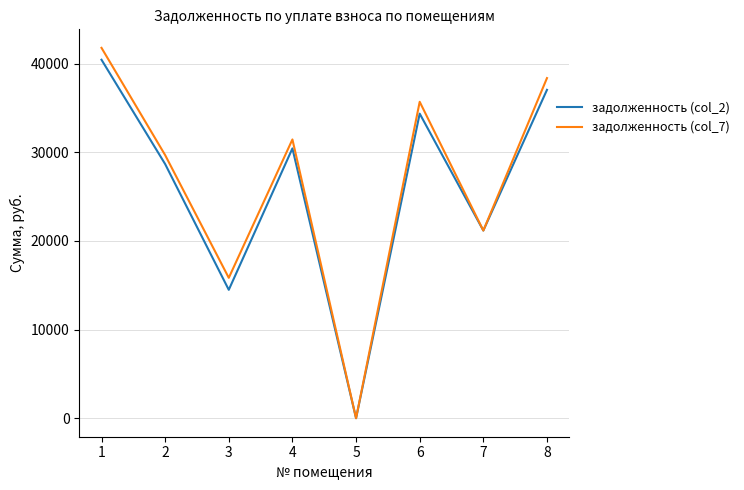

Does the chart have visible grid lines?

Yes